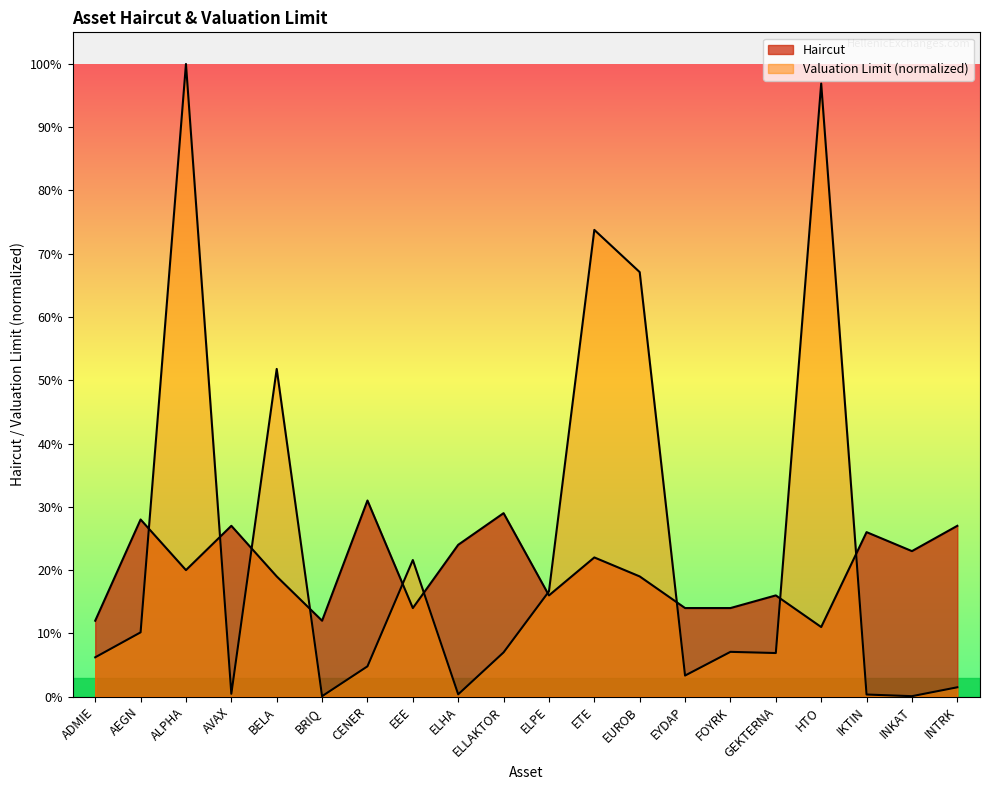

True or false: Valuation Limit (M) has a value of 0.1 at ADMIE.

False